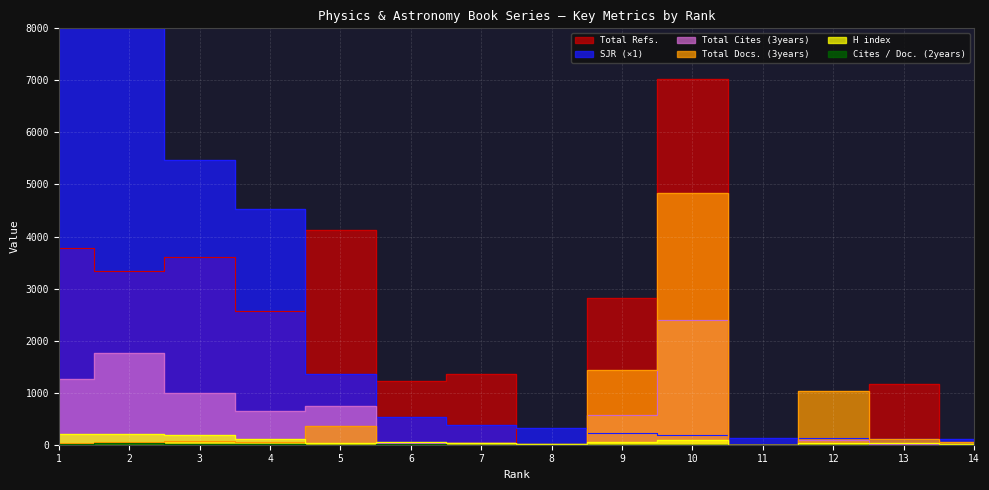

Reading left to right, extract all data points from this chart.

H index: 1=210	2=214	3=178	4=113	5=24	6=59	7=30	8=10	9=45	10=87	11=1	12=25	13=39	14=5
Total Docs. (3years): 1=42	2=60	3=75	4=53	5=367	6=10	7=38	8=10	9=1442	10=4833	11=1	12=1041	13=118	14=47
Total Cites (3years): 1=1271	2=1757	3=1003	4=639	5=738	6=41	7=40	8=3	9=580	10=2393	11=0	12=83	13=16	14=0
Cites / Doc. (2years): 1=23	2=25	3=11	4=10	5=1	6=5	7=0	8=0	9=0	10=0	11=0	12=0	13=0	14=0
Total Refs.: 1=3772	2=3340	3=3600	4=2566	5=4126	6=1216	7=1366	8=0	9=2818	10=7034	11=0	12=40	13=1172	14=0
SJR_scaled: 1=13670	2=8751	3=5462	4=4538	5=1365	6=529	7=381	8=315	9=218	10=195	11=133	12=121	13=101	14=101